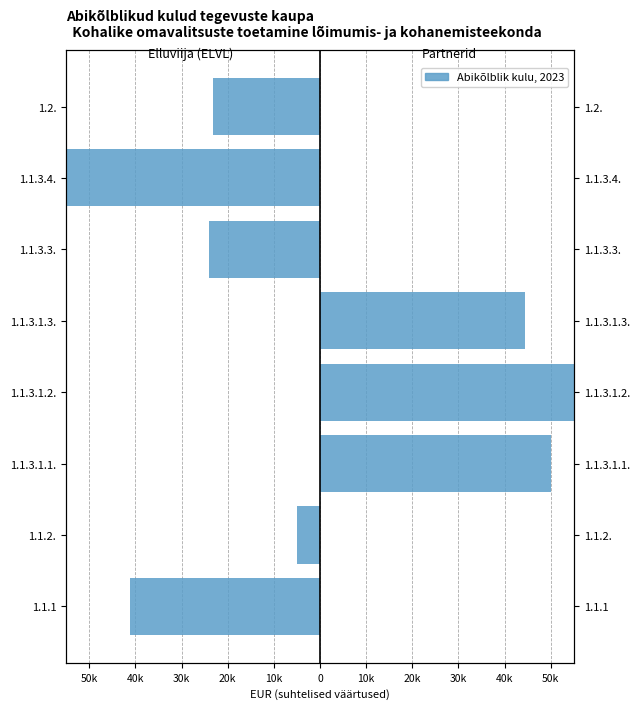

Is it true that Partnerid equals 0.6 at 1.1.3.1.3.?

False